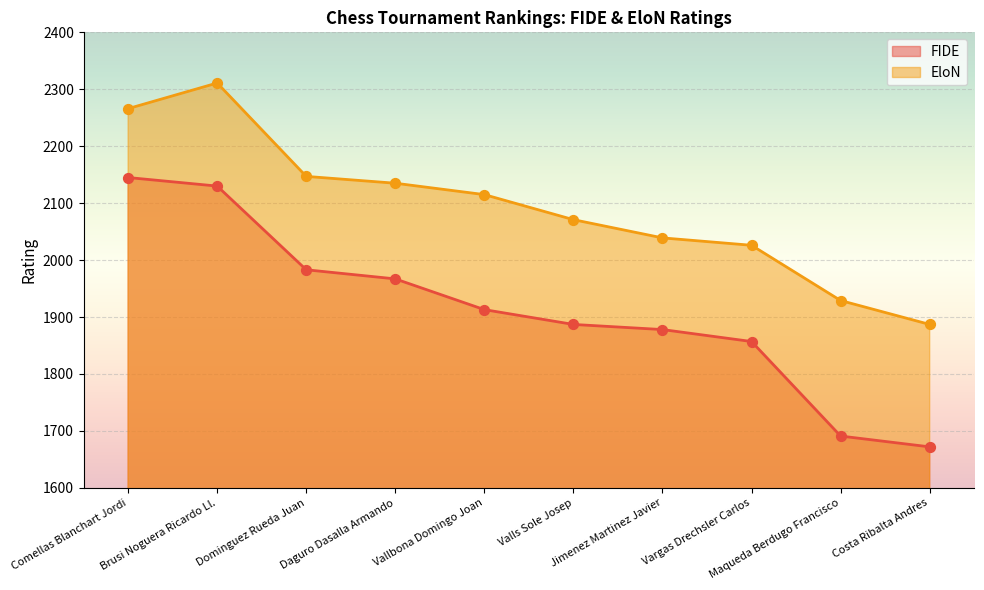

At which category is the sum across all series the highest?

Brusi Noguera Ricardo Ll.